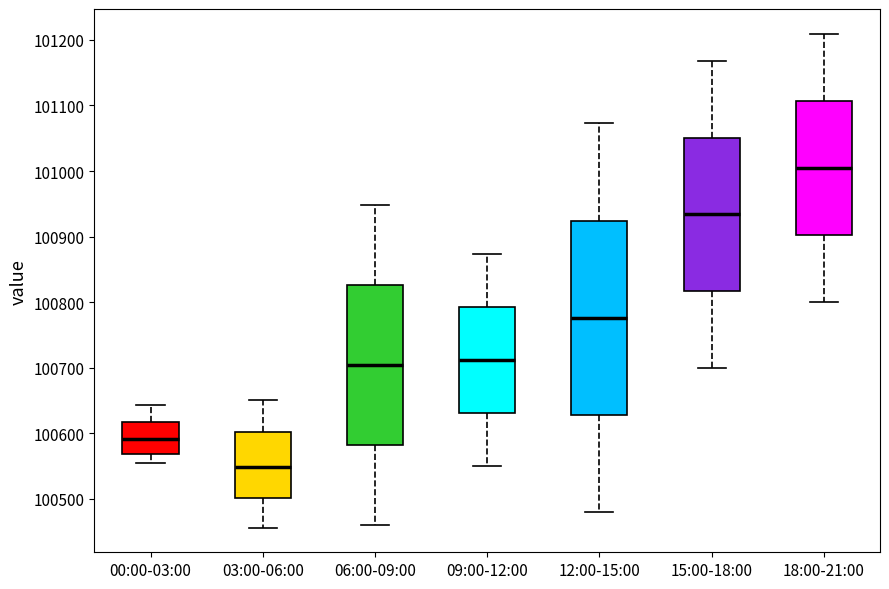

Reading left to right, read every box against the y-axis: the position of its median line, the range the box covers, and the ends of its whiskers. The values are not printed on the chart, so give them approximately, as read against the axis.

00:00-03:00: median 100590, box 100570 to 100620, whiskers 100560 to 100640
03:00-06:00: median 100550, box 100500 to 100600, whiskers 100460 to 100650
06:00-09:00: median 100700, box 100580 to 100830, whiskers 100460 to 100950
09:00-12:00: median 100710, box 100630 to 100790, whiskers 100550 to 100870
12:00-15:00: median 100780, box 100630 to 100920, whiskers 100480 to 101070
15:00-18:00: median 100930, box 100820 to 101050, whiskers 100700 to 101170
18:00-21:00: median 101000, box 100900 to 101110, whiskers 100800 to 101210